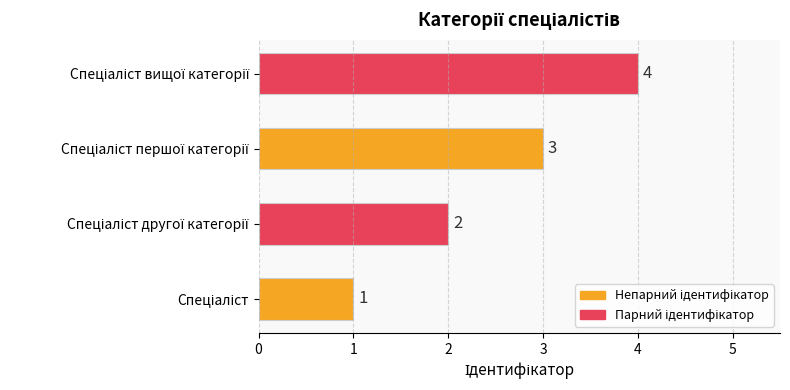

How many values are between 2 and 4?

3